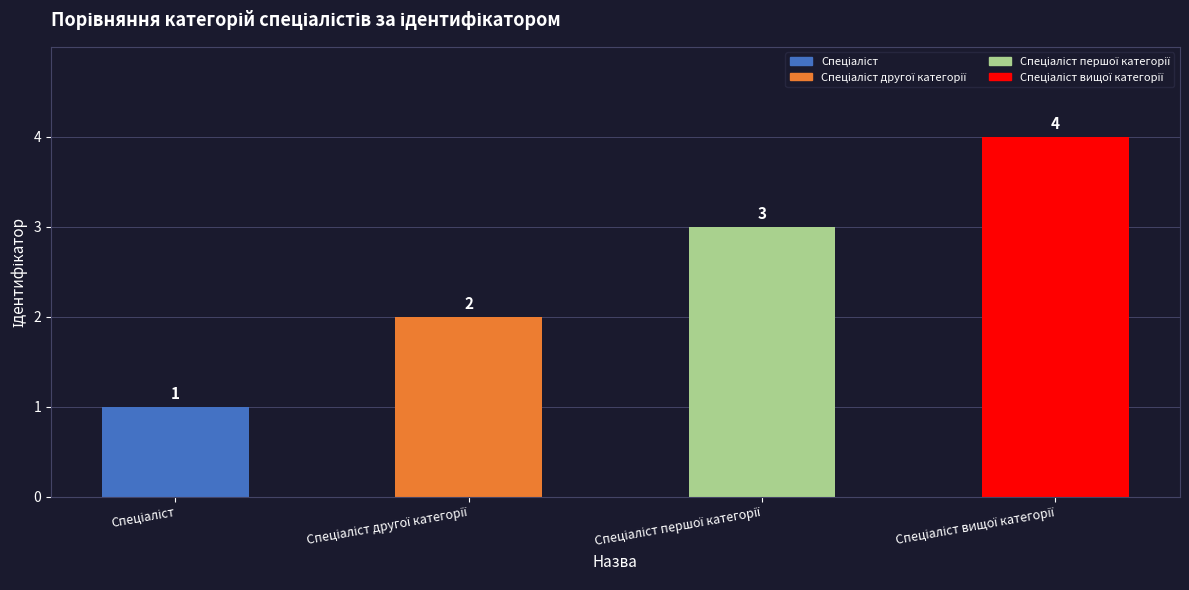

What is the sum of all values?

10